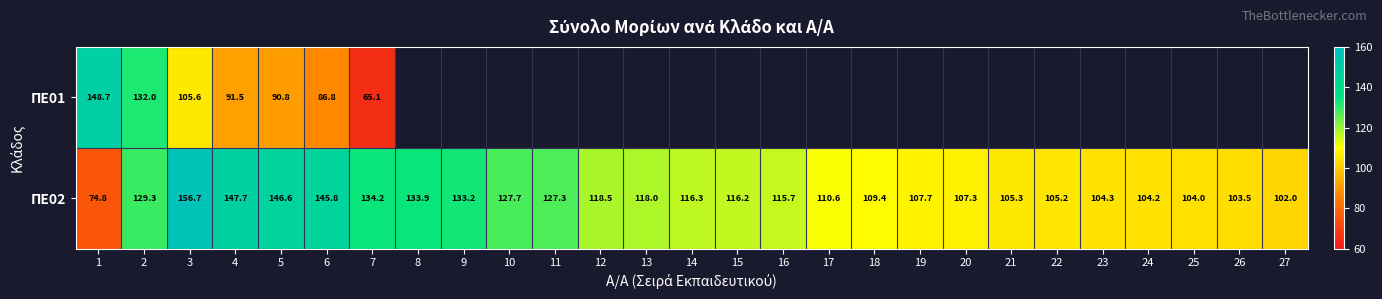

What is the sum of the ΠΕ02 values at 19 and 3?

264.4